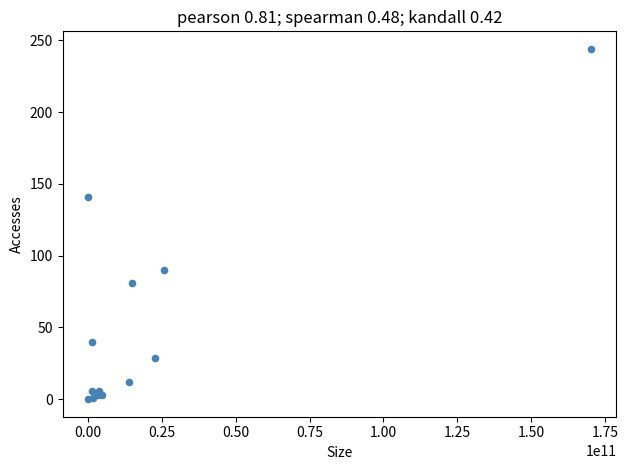

What Y value in the scatter plot is closest to 122?

141